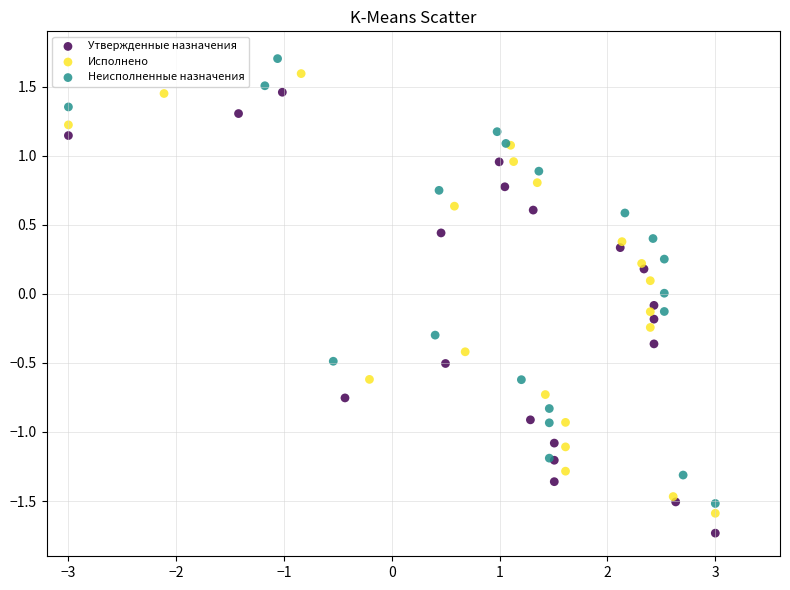

What are all the series names shown in the legend?

Утвержденные назначения, Исполнено, Неисполненные назначения